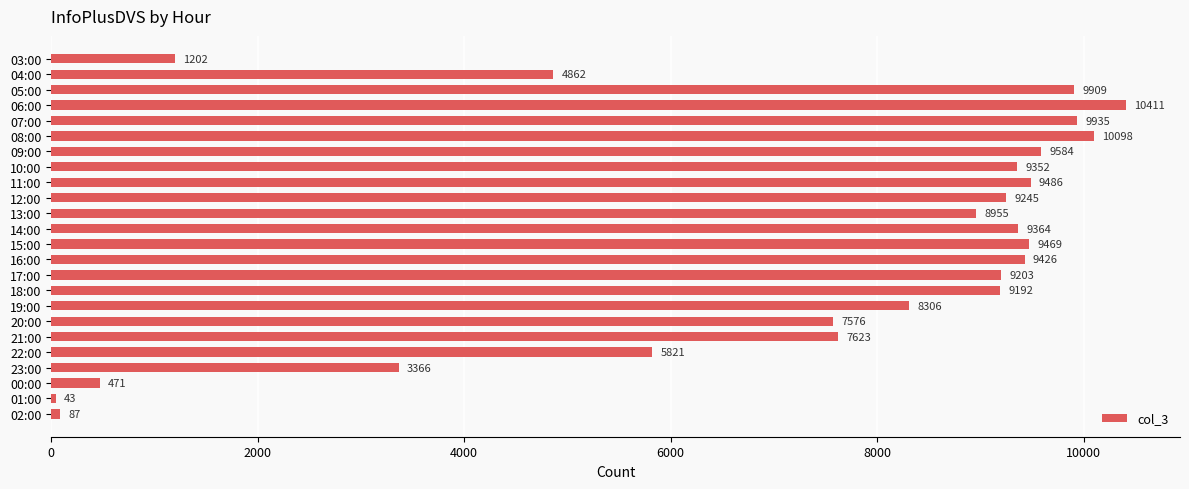

Rank the categories by value from highest to lowest.

06:00, 08:00, 07:00, 05:00, 09:00, 11:00, 15:00, 16:00, 14:00, 10:00, 12:00, 17:00, 18:00, 13:00, 19:00, 21:00, 20:00, 22:00, 04:00, 23:00, 03:00, 00:00, 02:00, 01:00